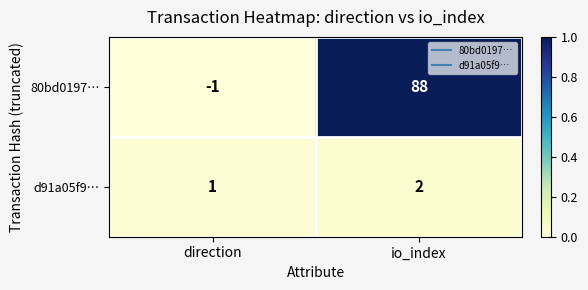

Reading right to left, list all the values displayed in this chart.

80bd0197…: 88	-1
d91a05f9…: 2	1